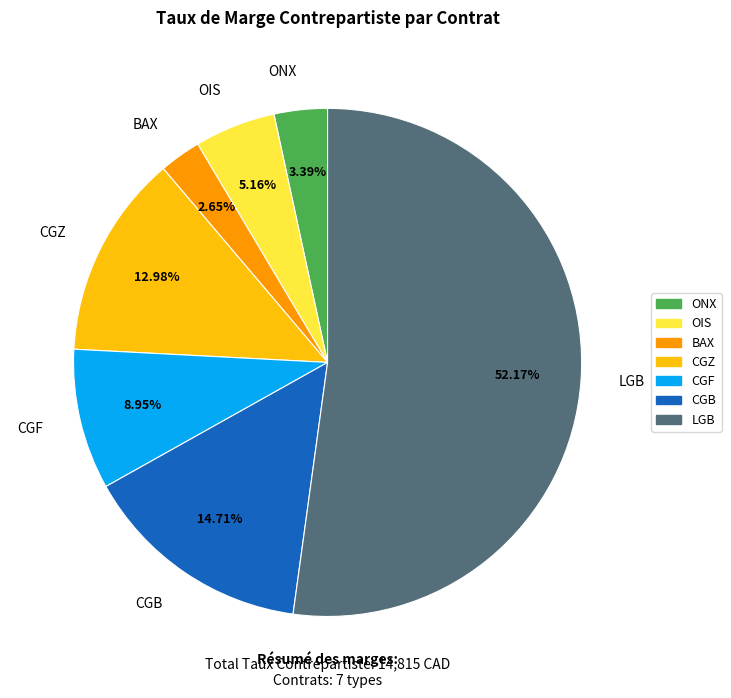

What percentage is the OIS slice, to the nearest percent?

5%